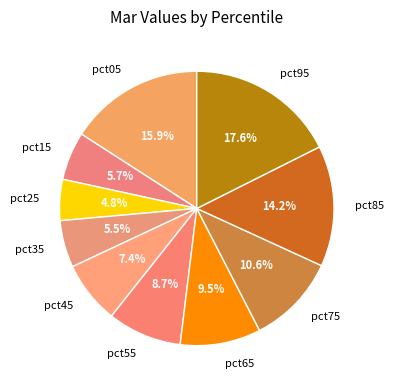

Is there a majority slice in this chart?

No